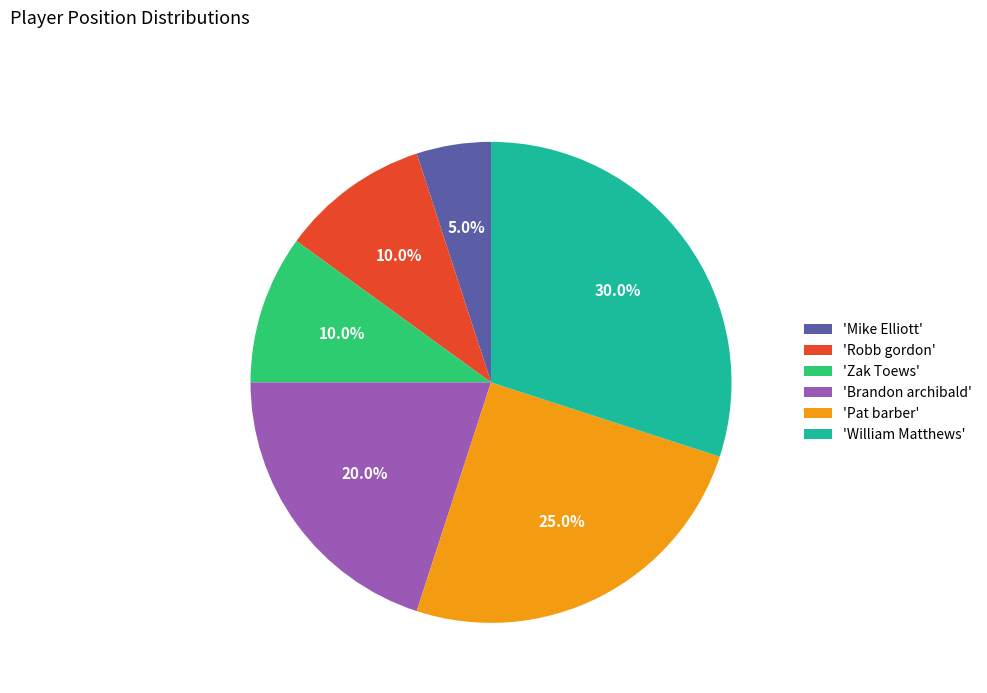

What percentage is NOT represented by 'Mike Elliott'?

95.0%